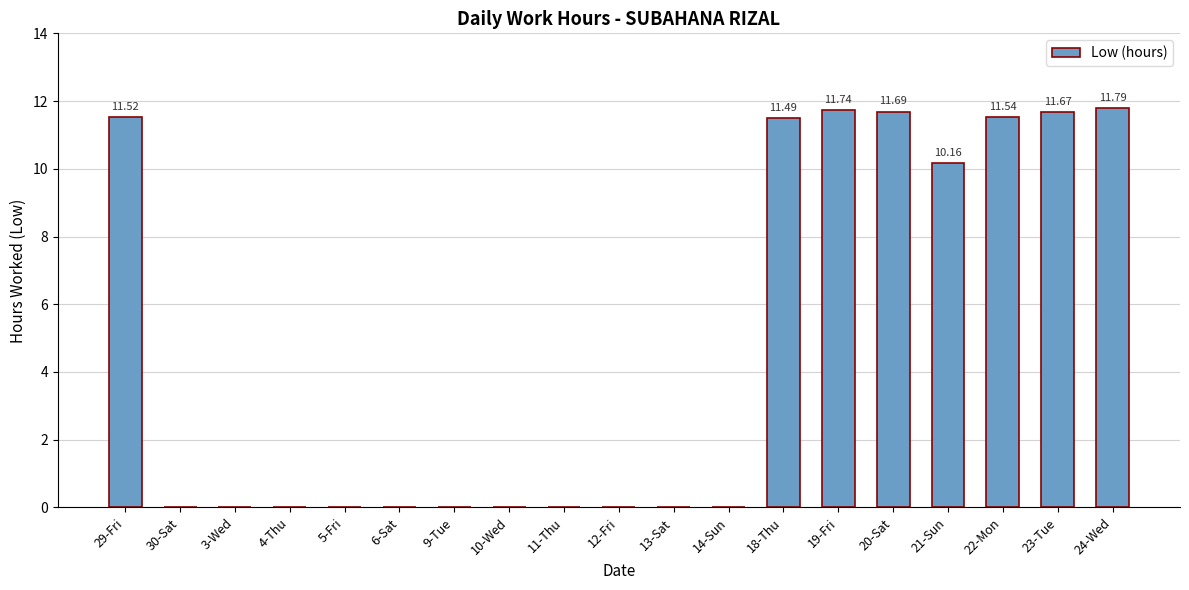

What is the change in value from 6-Sat to 22-Mon?

+11.5